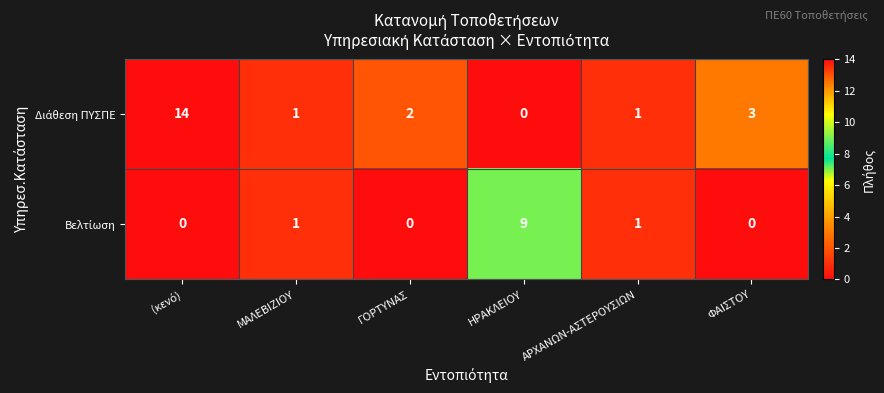

What is the total value across all series at ΗΡΑΚΛΕΙΟΥ?

9